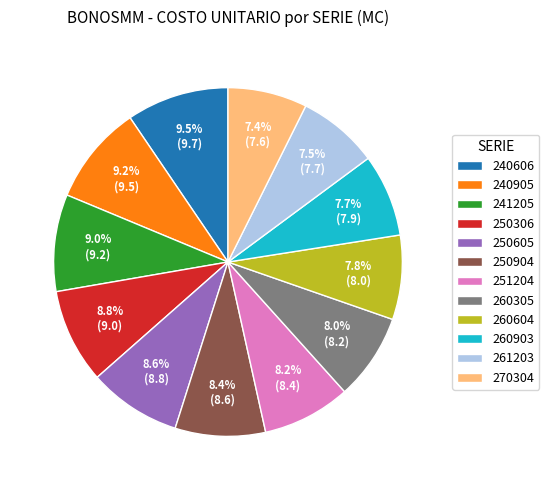

How much of the chart is everything except 260305?

92.0%